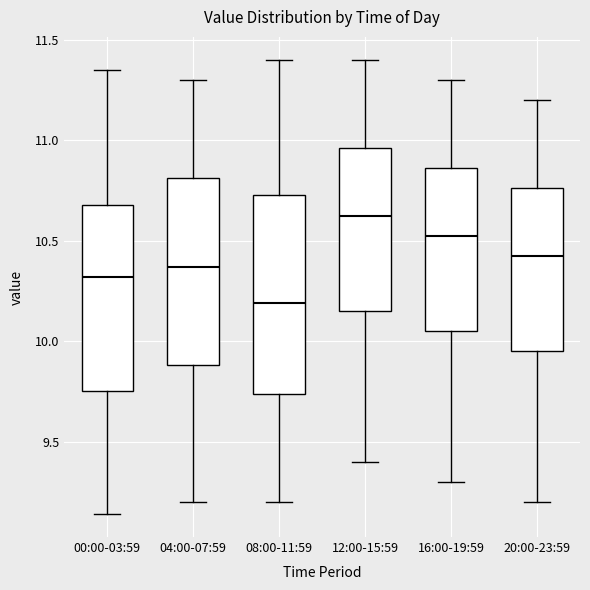

Comparing the boxes themselves (not the whiskers), which one is the tallest?

08:00-11:59